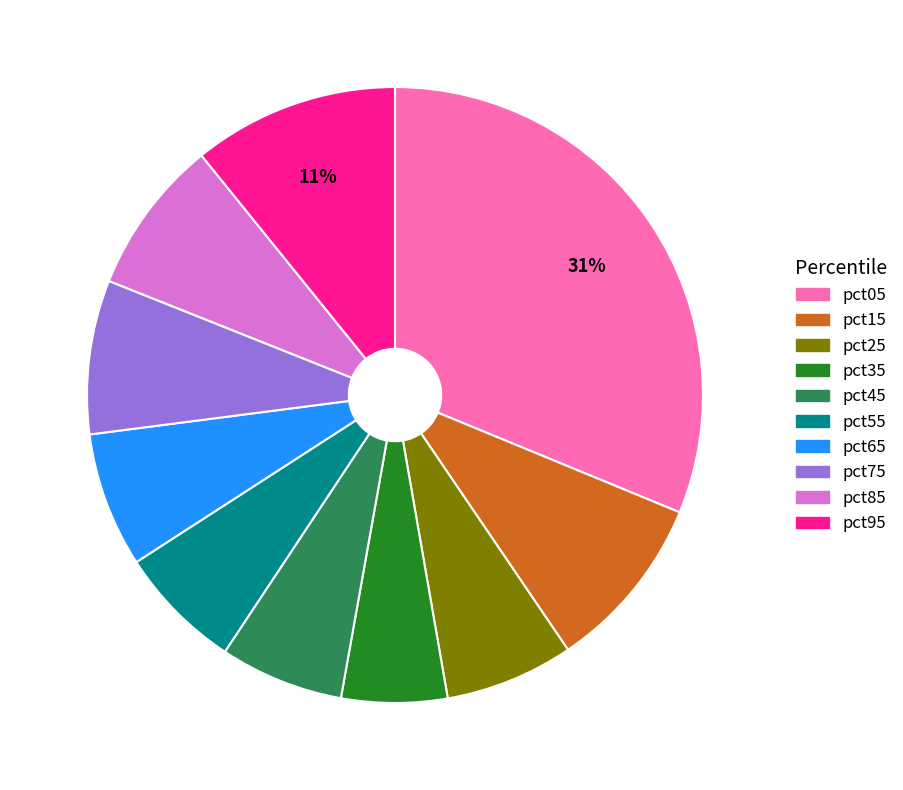

Is it true that pct15 is 23% of the pie?

False